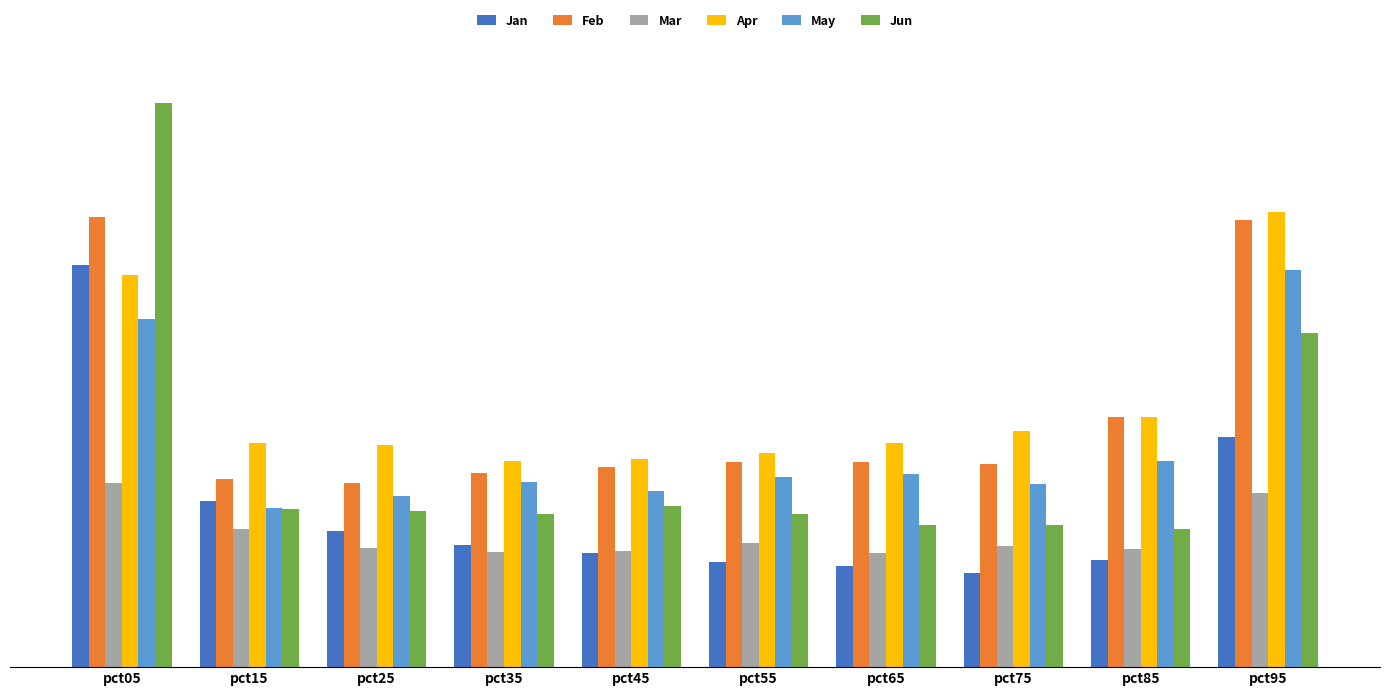

Reading right to left, extract all data points from this chart.

Jan: 0.5	0.2	0.2	0.2	0.2	0.3	0.3	0.3	0.4	0.9
Feb: 1.0	0.6	0.5	0.5	0.5	0.5	0.4	0.4	0.4	1.0
Mar: 0.4	0.3	0.3	0.3	0.3	0.3	0.3	0.3	0.3	0.4
Apr: 1.0	0.6	0.5	0.5	0.5	0.5	0.5	0.5	0.5	0.9
May: 0.9	0.5	0.4	0.4	0.4	0.4	0.4	0.4	0.4	0.8
Jun: 0.8	0.3	0.3	0.3	0.3	0.4	0.3	0.4	0.4	1.3